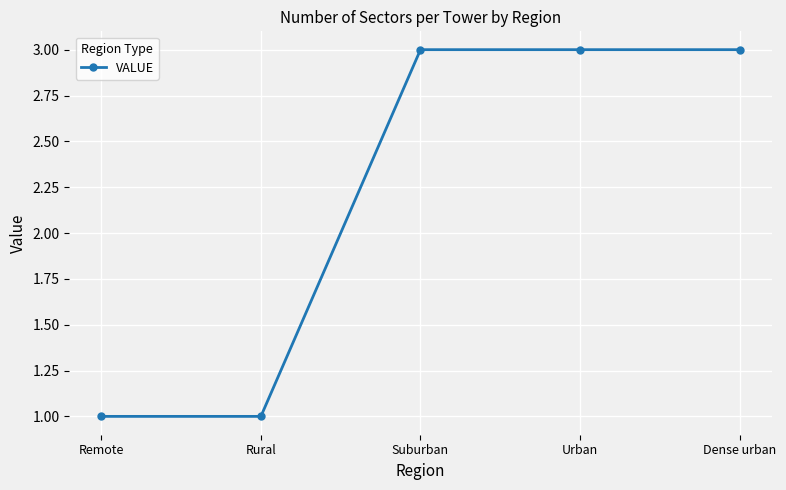

What is the maximum value shown in the chart?

3